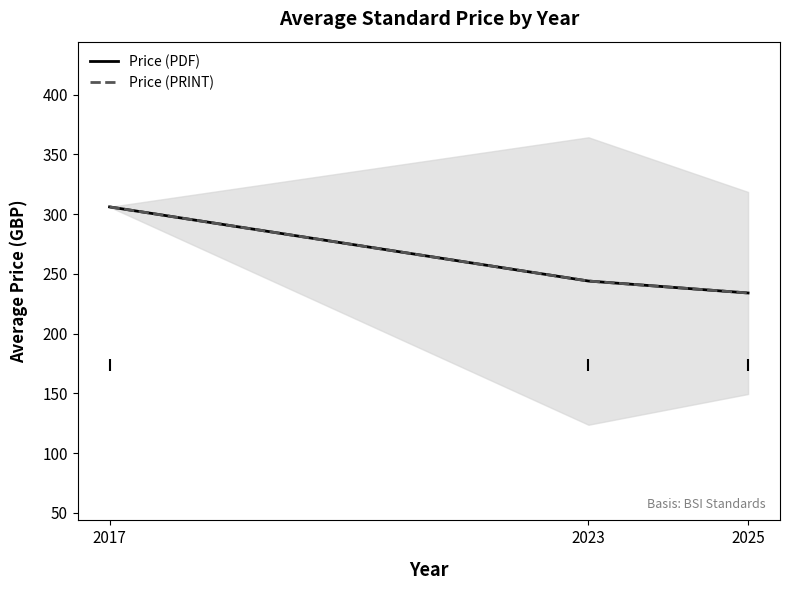

Which series has the largest range (max minus min)?

Price (PDF)